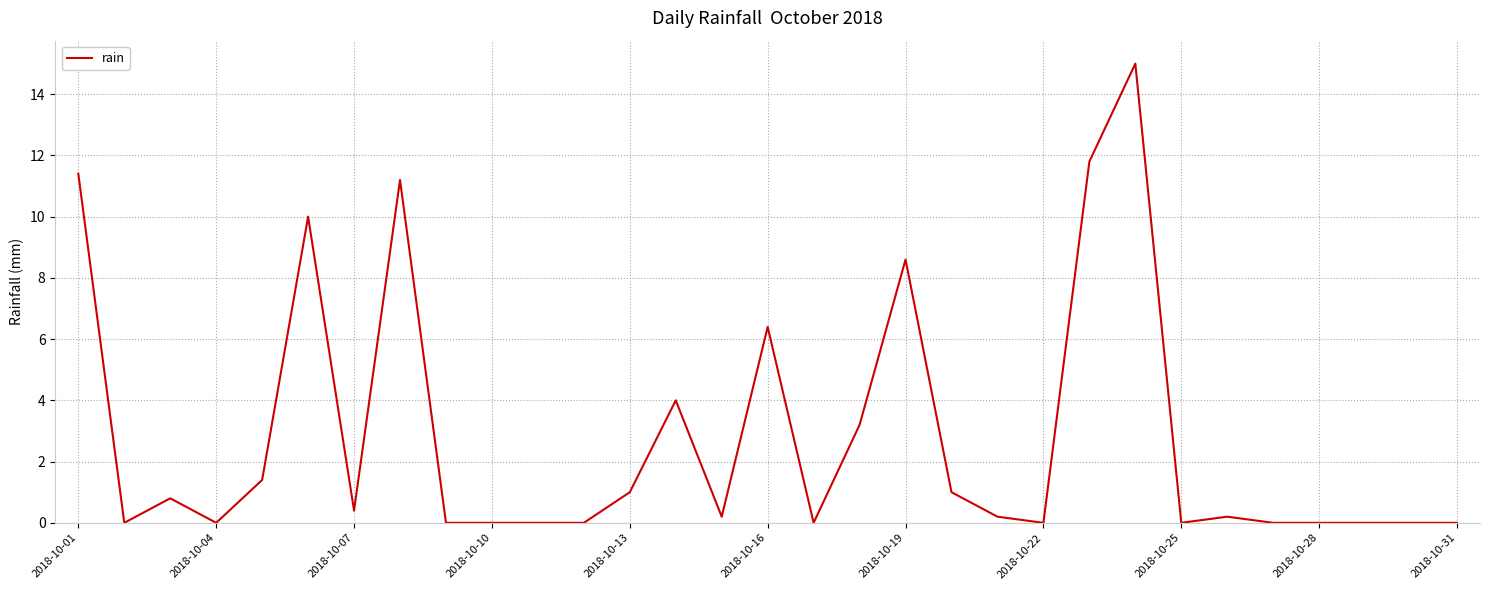

What is the greatest value displayed?

15.0